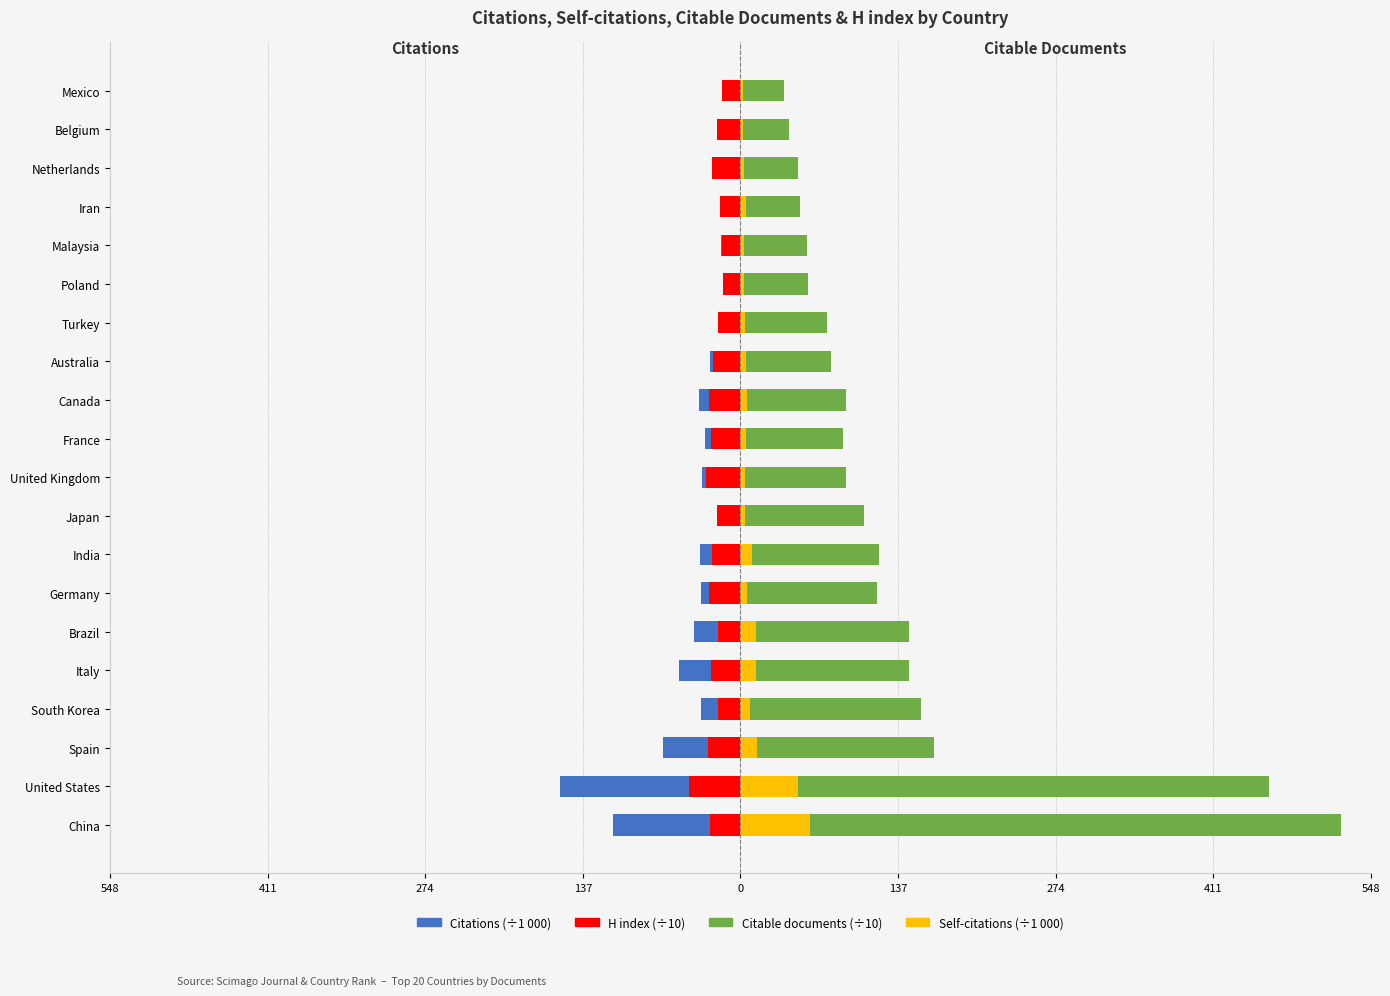

What is the sum of the H index (×10) values at Poland and United Kingdom?

-45.0